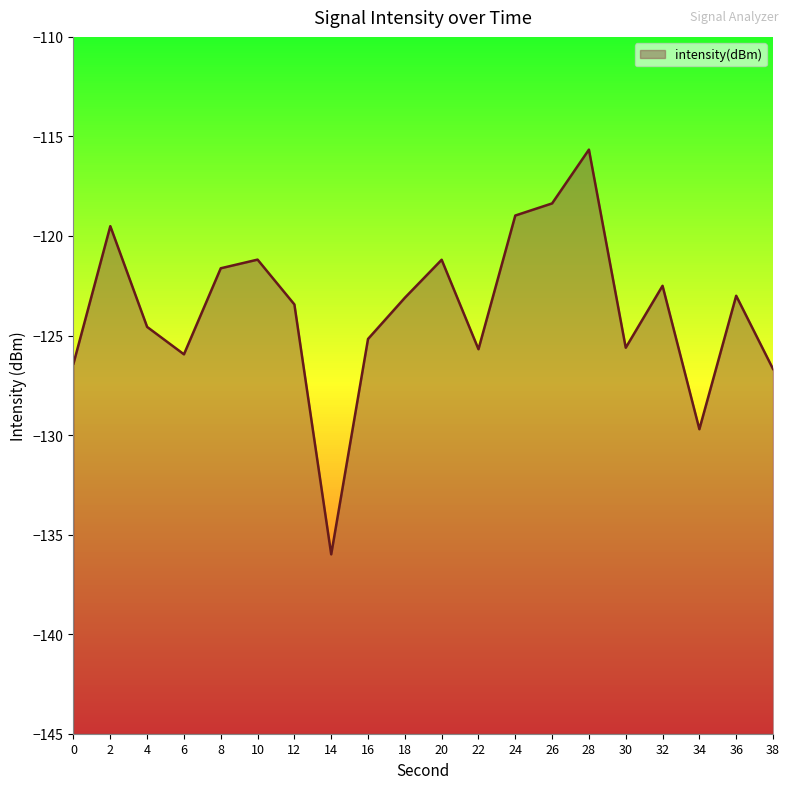

List the labels in order of value, smallest first.

14, 34, 38, 0, 6, 22, 30, 16, 4, 12, 18, 36, 32, 8, 20, 10, 2, 24, 26, 28